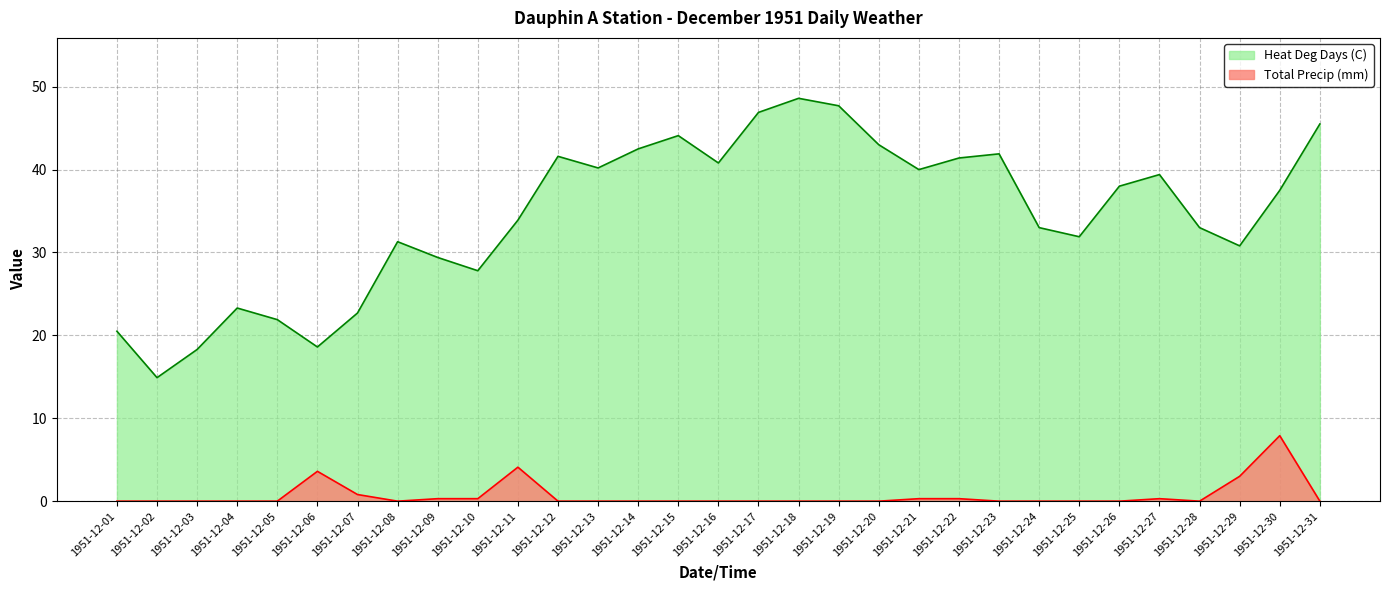

What is the average value of the Heat Deg Days (C) series?

34.5